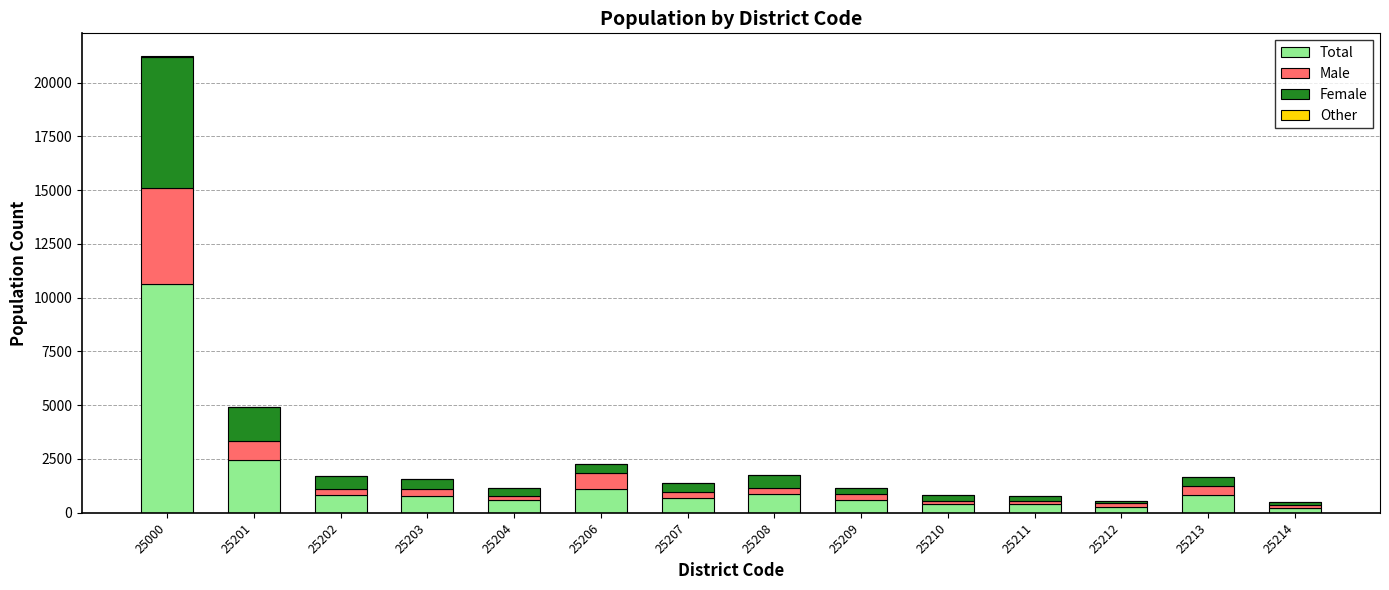

At which label does Total reach its peak?

25000